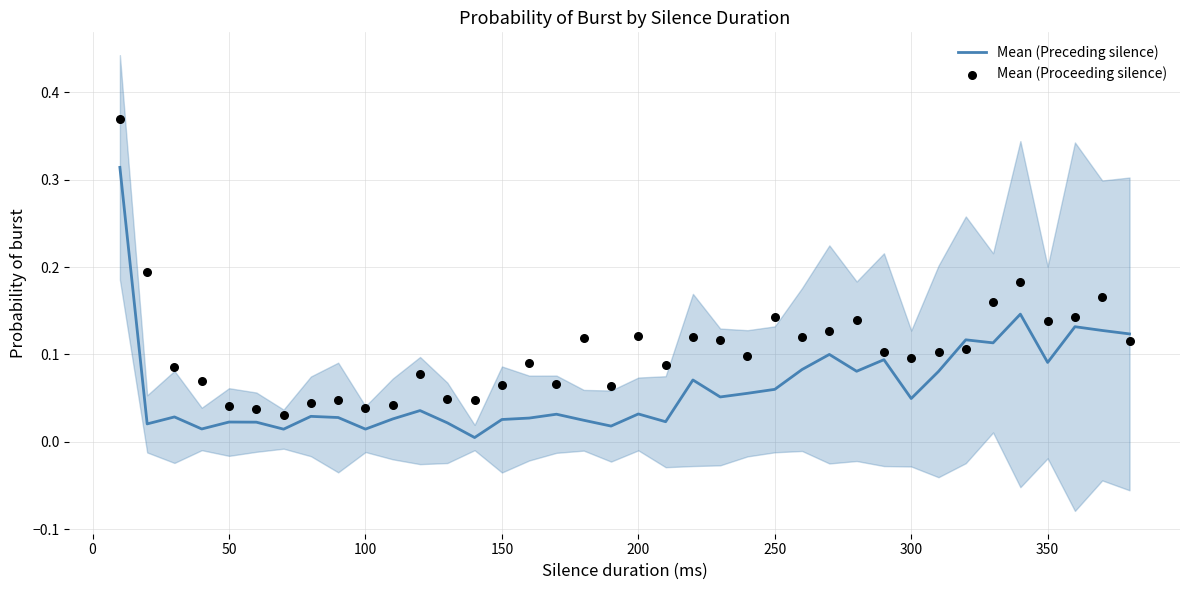

Which series has the largest Y range (max minus min)?

Mean (Proceeding silence)